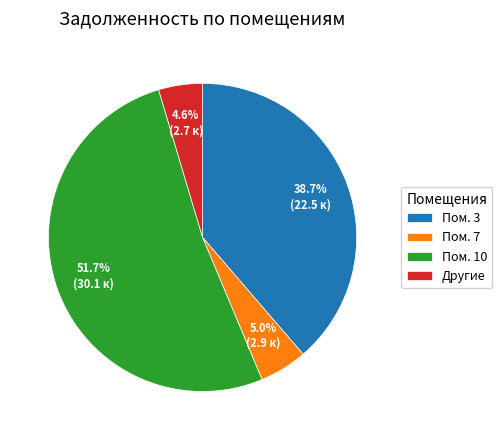

Combined, do Пом. 10 and Пом. 3 account for over 50%?

Yes